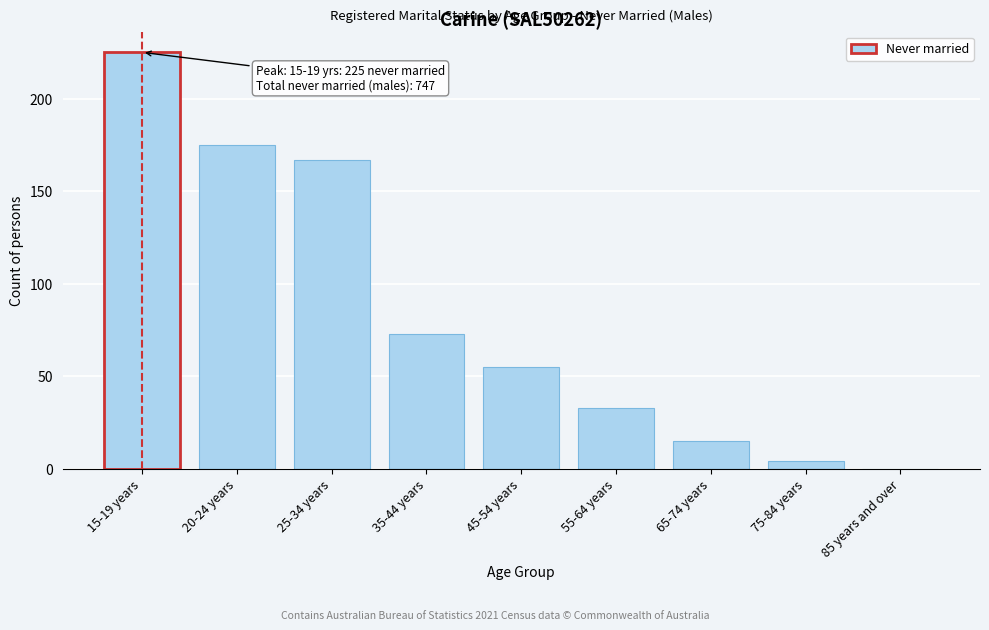

Reading left to right, what are all the values shown in this chart?

15-19 years=225	20-24 years=175	25-34 years=167	35-44 years=73	45-54 years=55	55-64 years=33	65-74 years=15	75-84 years=4	85 years and over=0